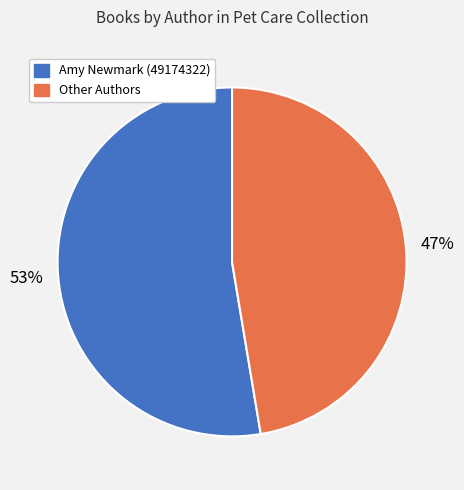

To the nearest percent, what is the average slice percentage?

50%